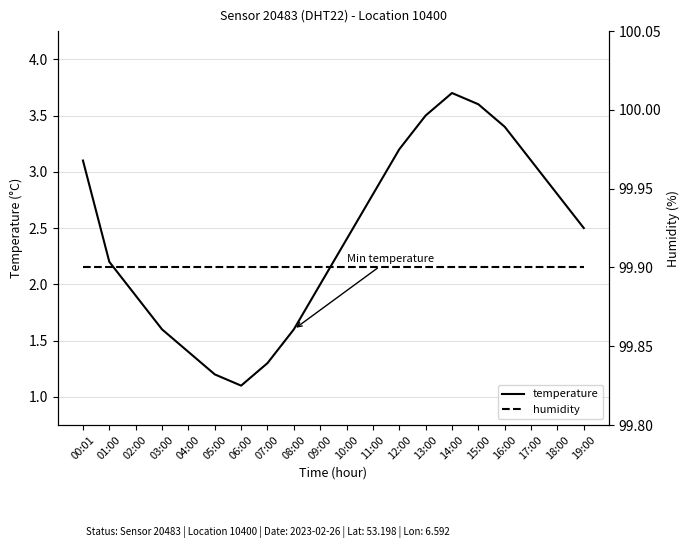

Which series has the largest total across all categories?

humidity